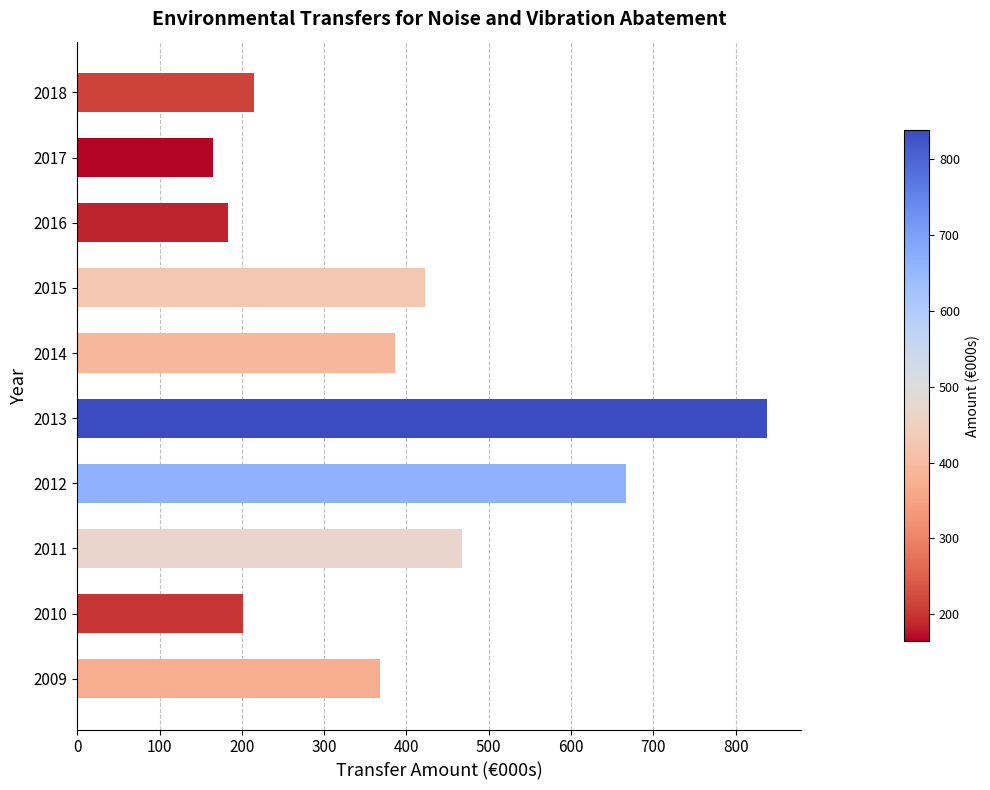

Between 2010 and 2013, which is larger?

2013